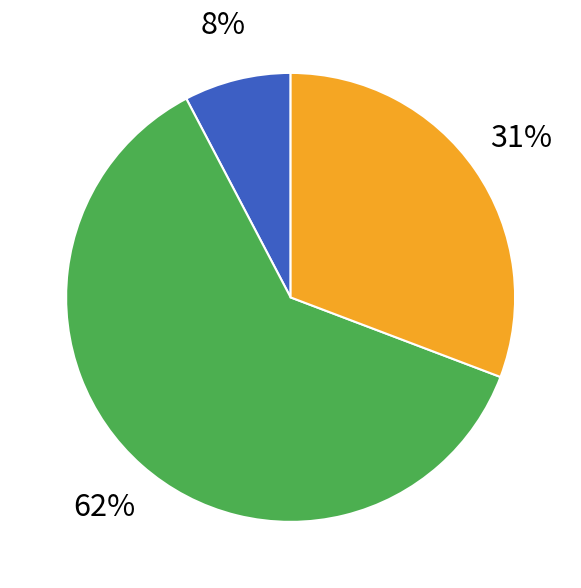

Is there a majority slice in this chart?

Yes